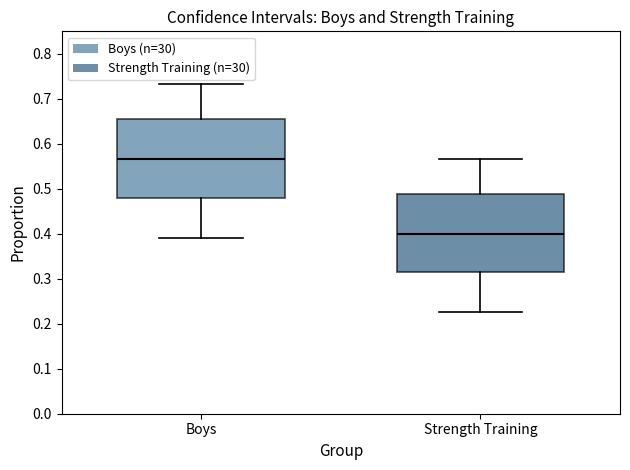

Which box has the highest median line?

Boys